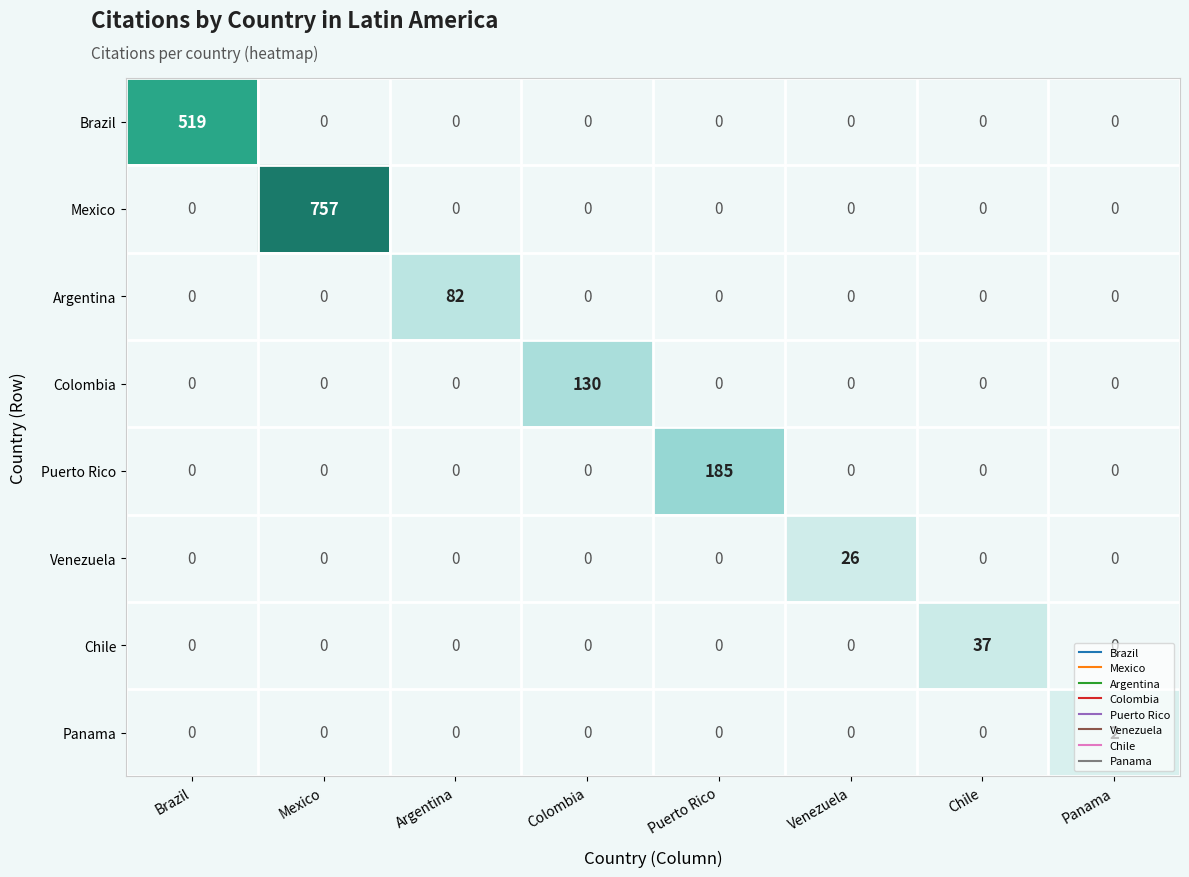

At which label does Argentina reach its peak?

Argentina